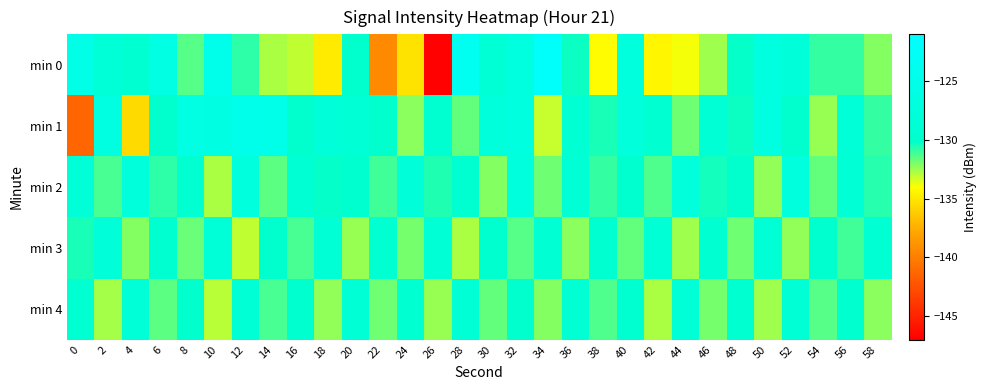

At which category is the sum across all series the highest?

32